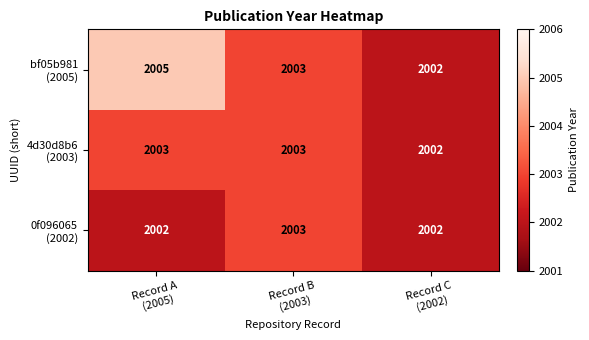

What is the minimum value shown in the chart?

2002